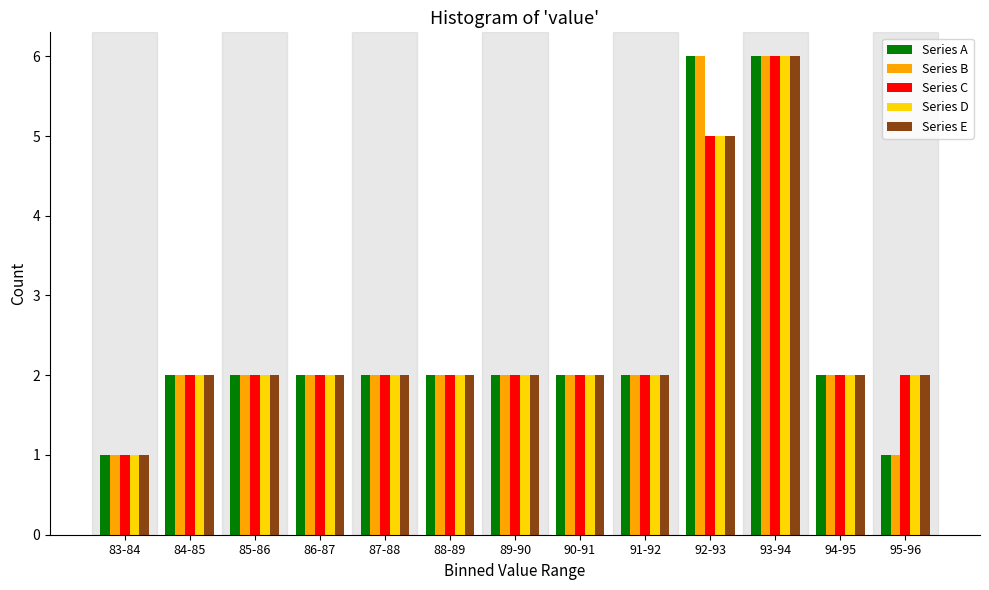

Is it true that Series C equals 1 at 87-88?

False